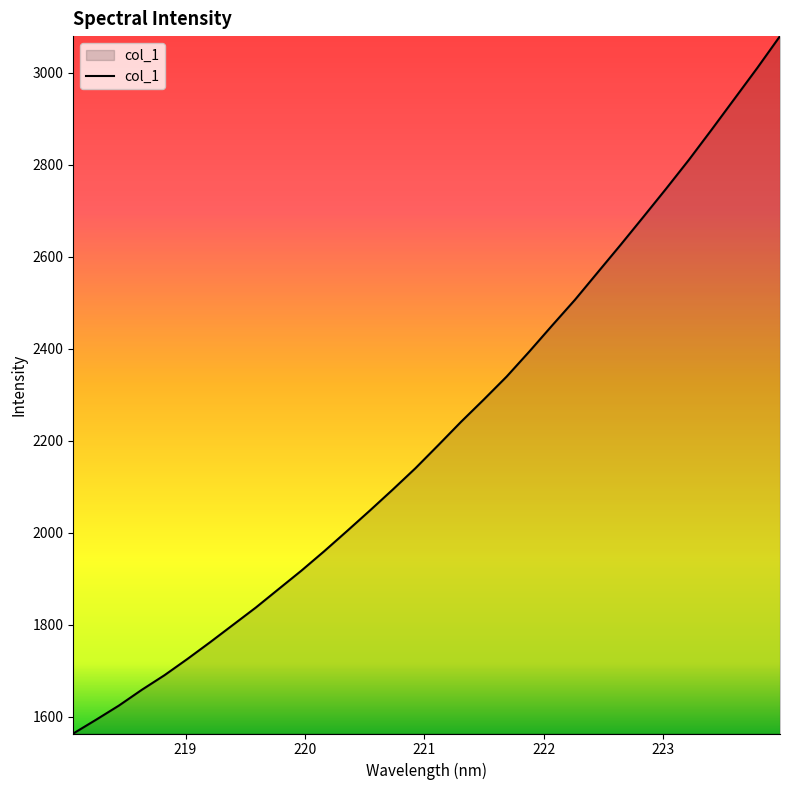

Count the number of values greater than 2190.

16